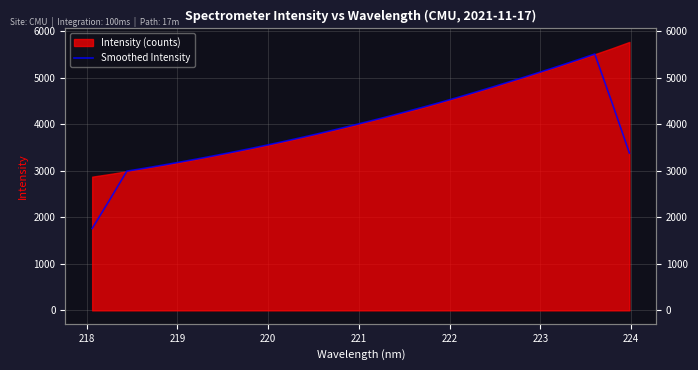

Does the chart display data point markers on the line(s)?

No